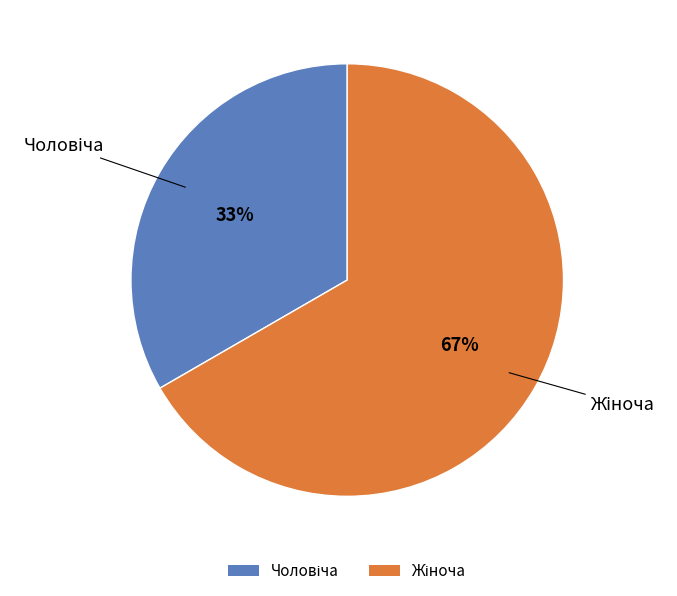

Count the number of slices in the pie.

2